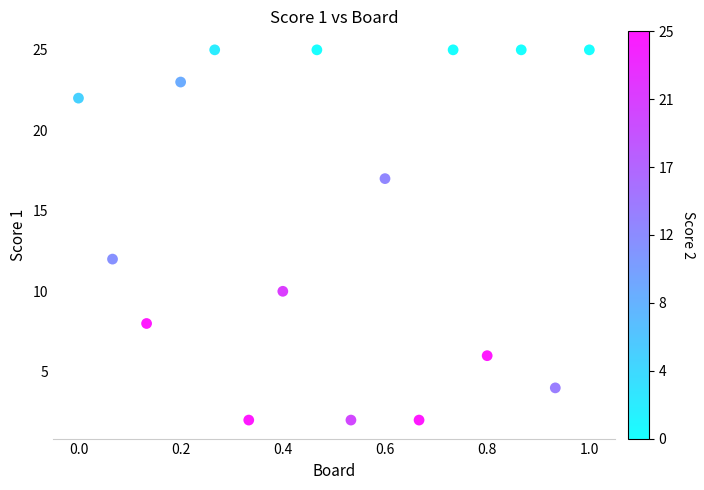

What Y value in the scatter plot is closest to 13?

12